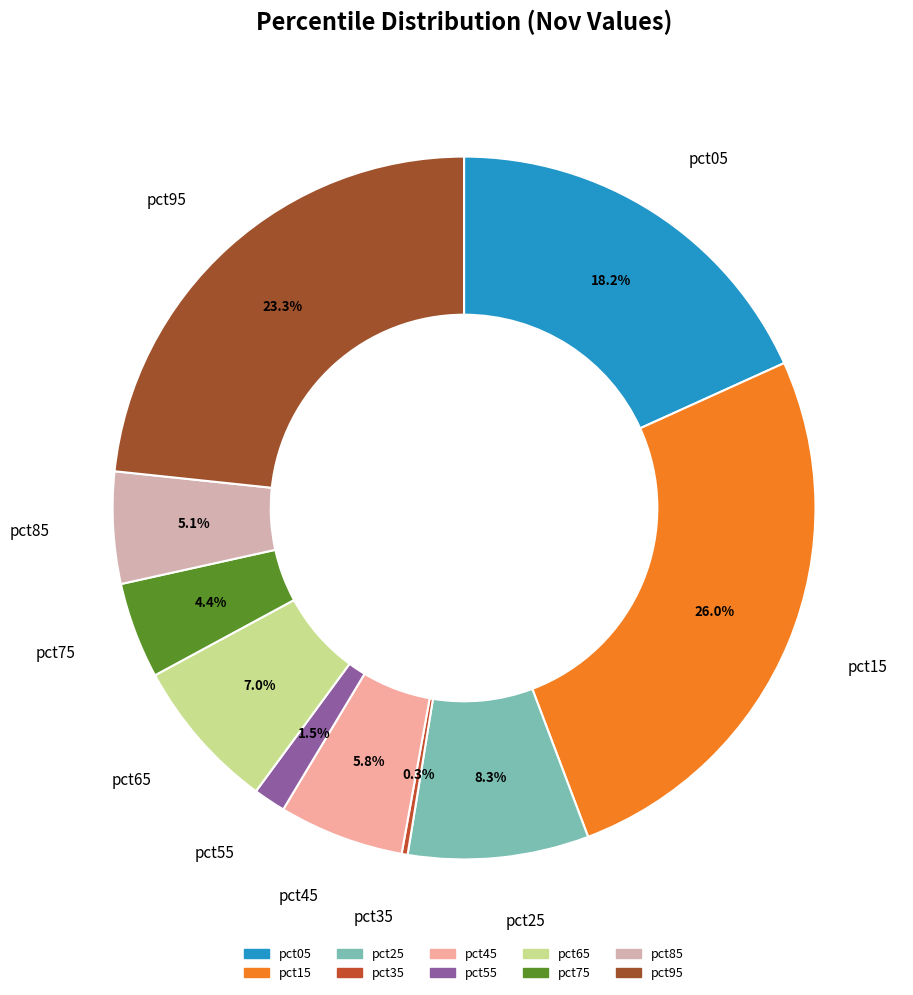

Between pct75 and pct15, which is larger?

pct15